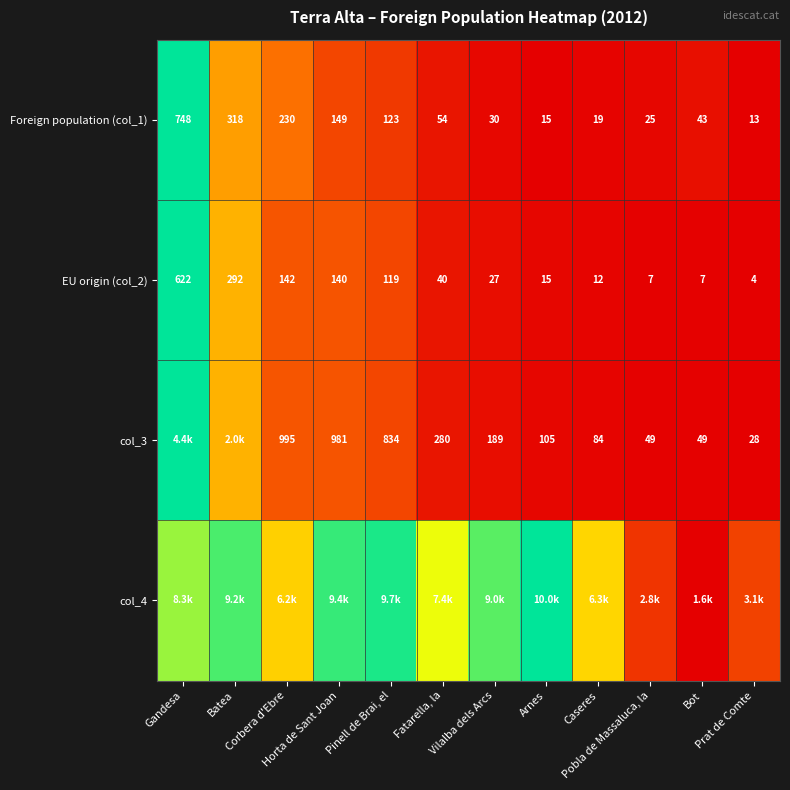

The EU origin (col_2) series shows 0.0 at Fatarella, la. True or false?

False